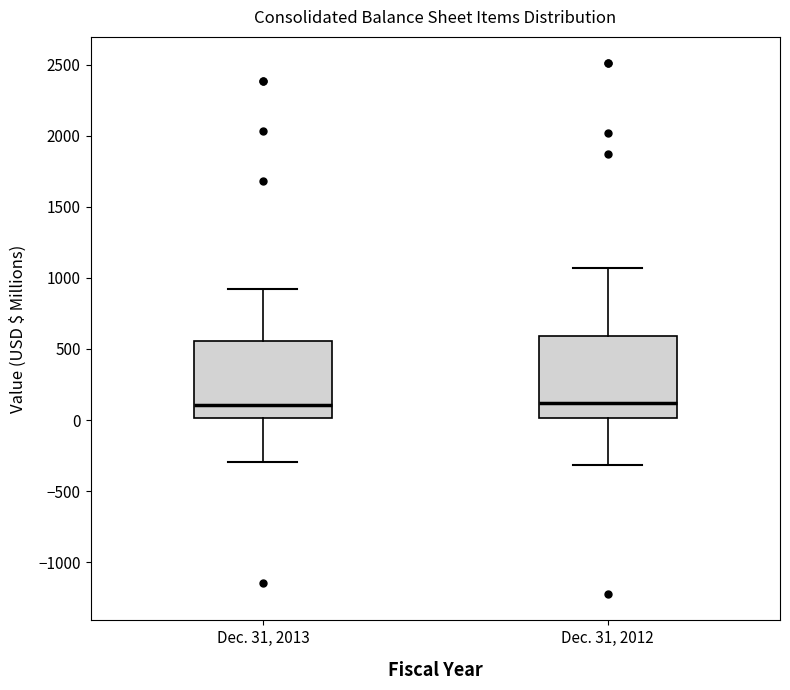

Reading left to right, transcribe this box plot: for each box, give where its median line is, the range the box spans, and where its two whiskers end, as read against the y-axis. The values are not printed on the chart, so give them approximately, as read against the axis.

Dec. 31, 2013: median 100, box 0 to 550, whiskers -300 to 900
Dec. 31, 2012: median 100, box 0 to 600, whiskers -300 to 1050